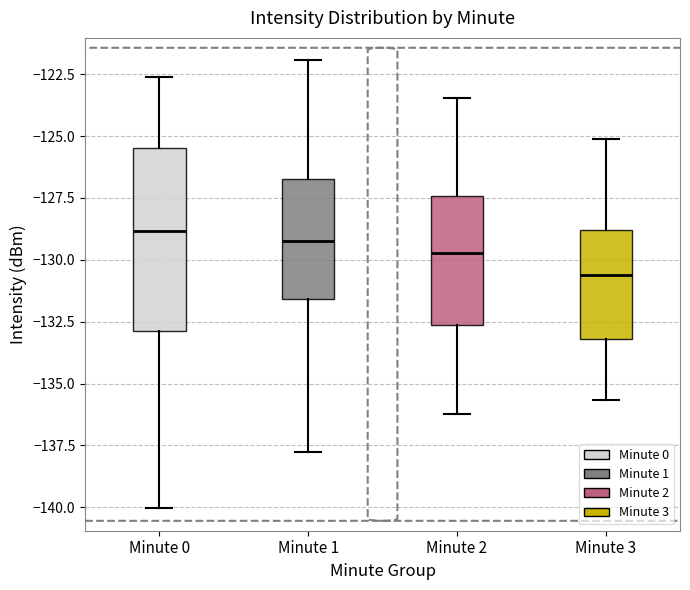

Reading left to right, transcribe this box plot: for each box, give where its median line is, the range the box spans, and where its two whiskers end, as read against the y-axis. The values are not printed on the chart, so give them approximately, as read against the axis.

Minute 0: median -129.0, box -133.0 to -125.5, whiskers -140.0 to -122.5
Minute 1: median -129.5, box -131.5 to -126.5, whiskers -138.0 to -122.0
Minute 2: median -129.5, box -132.5 to -127.5, whiskers -136.0 to -123.5
Minute 3: median -130.5, box -133.0 to -129.0, whiskers -135.5 to -125.0